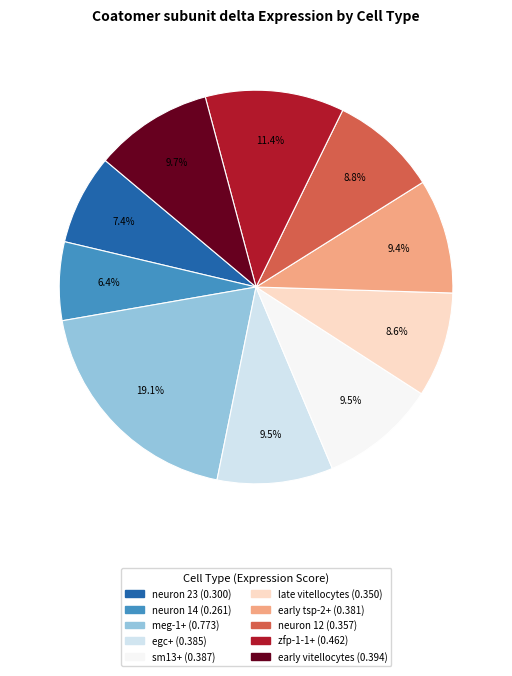

The sm13+ slice represents 19% of the pie. True or false?

False